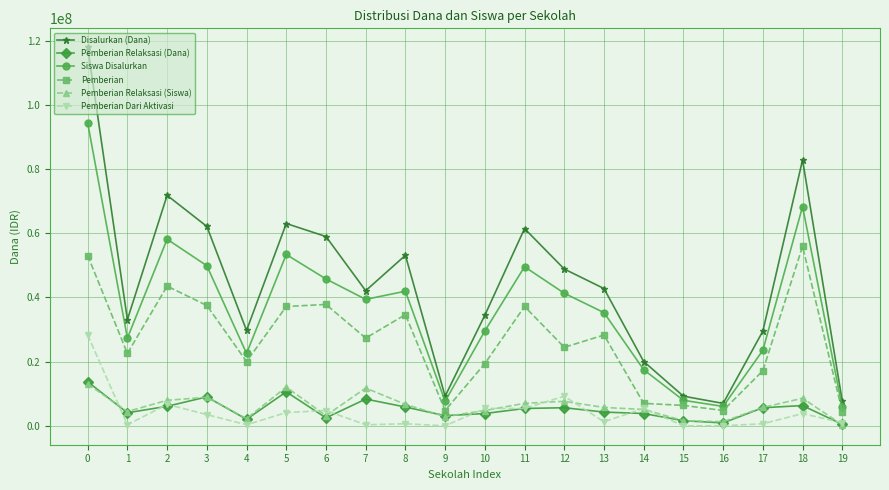

Where is Pemberian Dari Aktivasi nearest to the value 14132121?

12